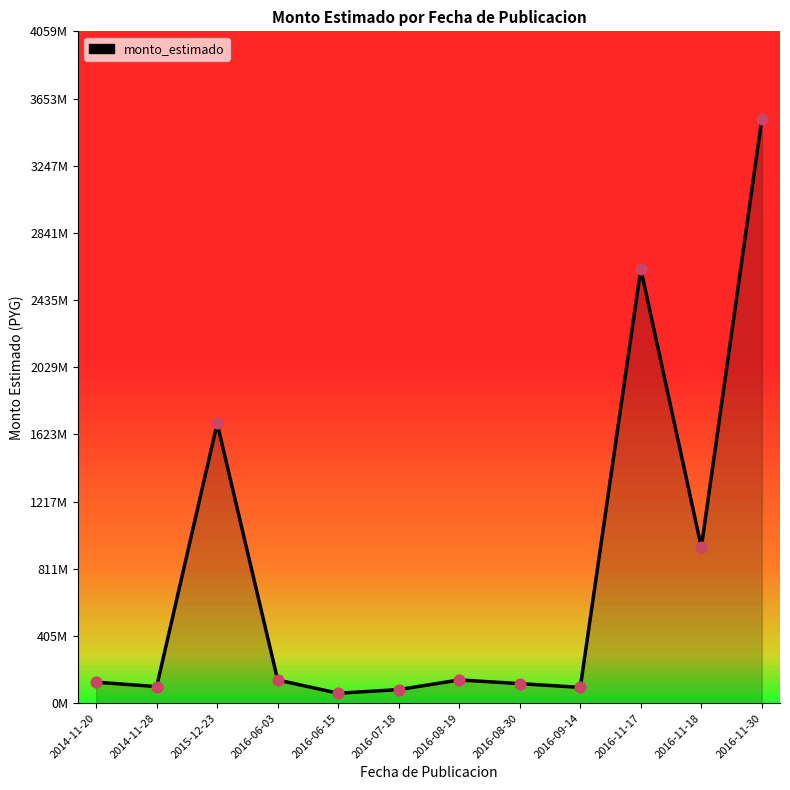

What is the ratio of the value at 2016-07-18 to the value at 2016-06-15?

1.4